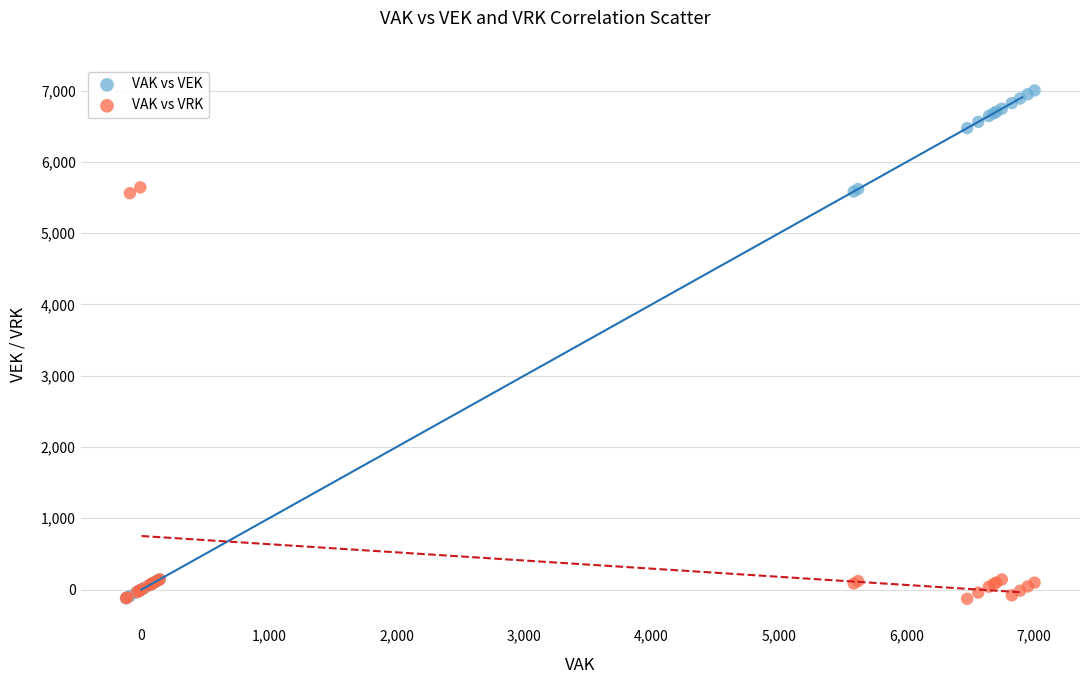

Which series has the widest spread of Y values?

VAK vs VEK